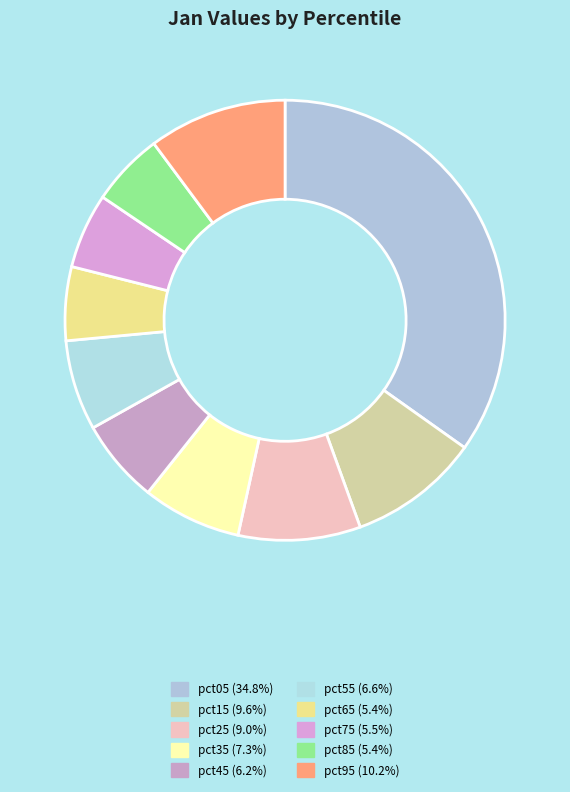

Do pct75 and pct65 together represent more than half of the pie?

No